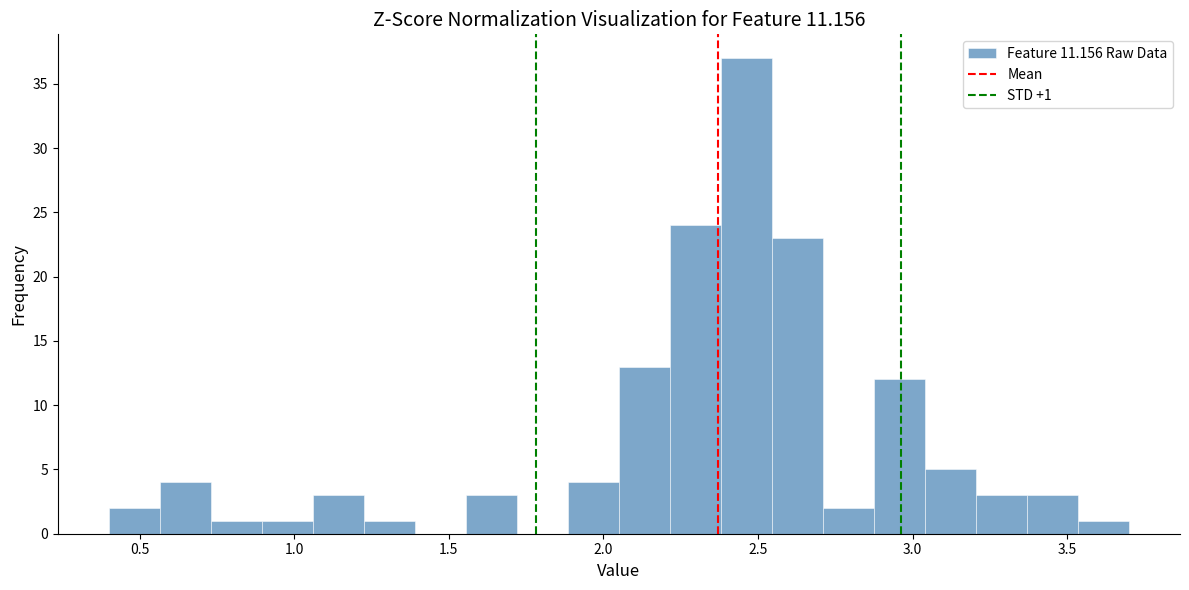

Read against the x-axis, roughly where is the centre of the tallest bar?

2.45